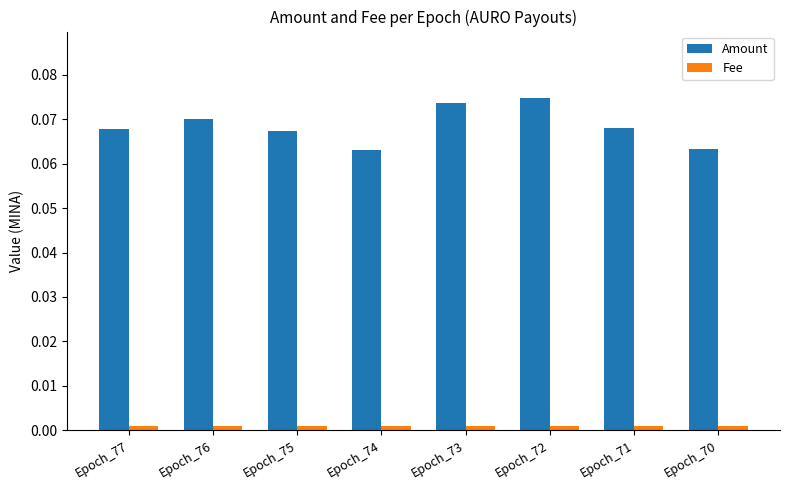

List the series in order of their overall mean, lowest first.

Fee, Amount